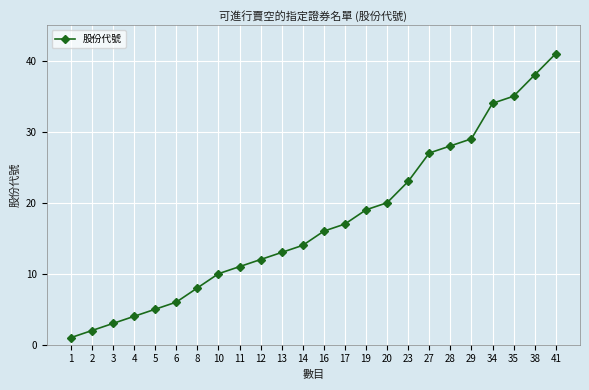

What is the difference between the values at 12 and 29?

17